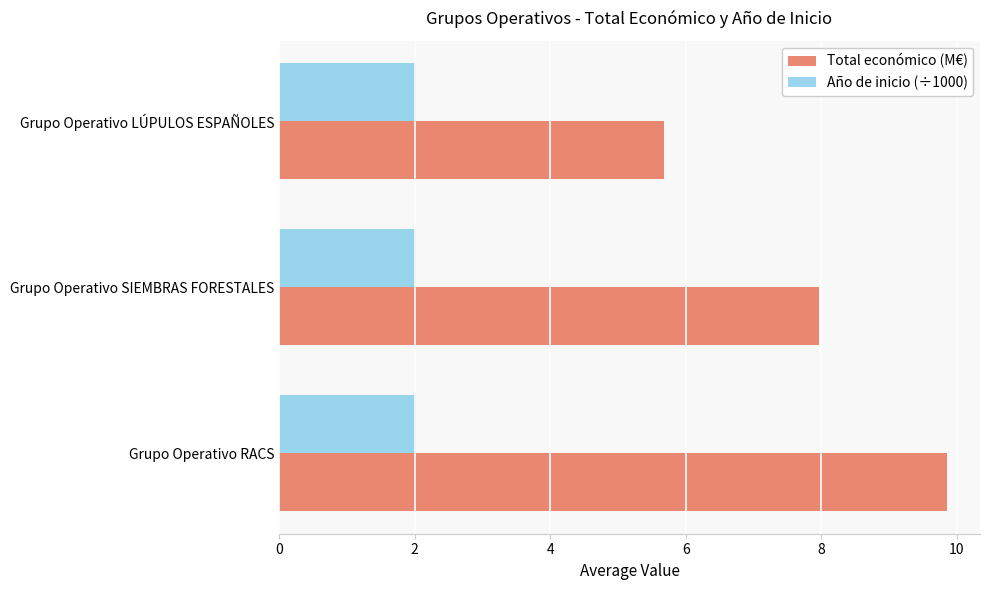

What is the total value across all series at Grupo Operativo RACS?

11.9